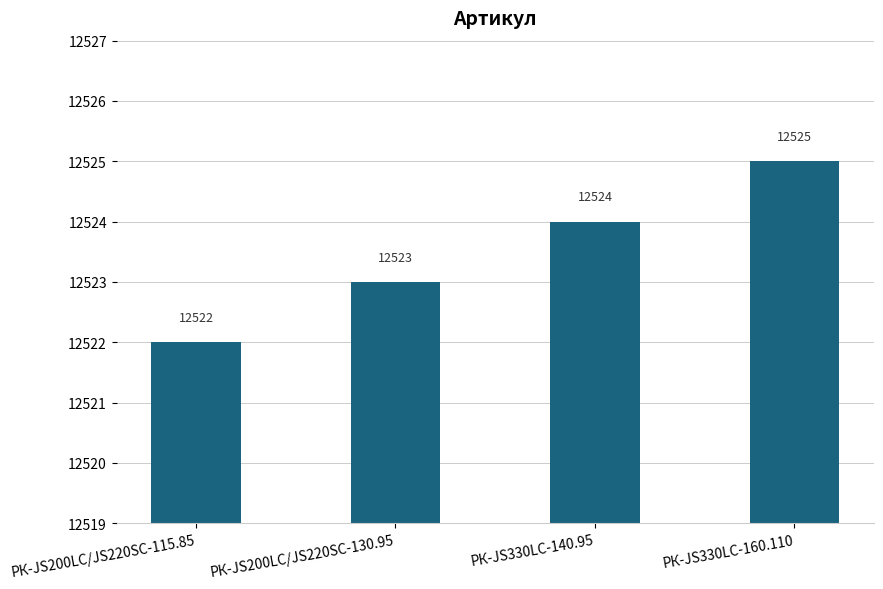

How many categories are shown in the chart?

4